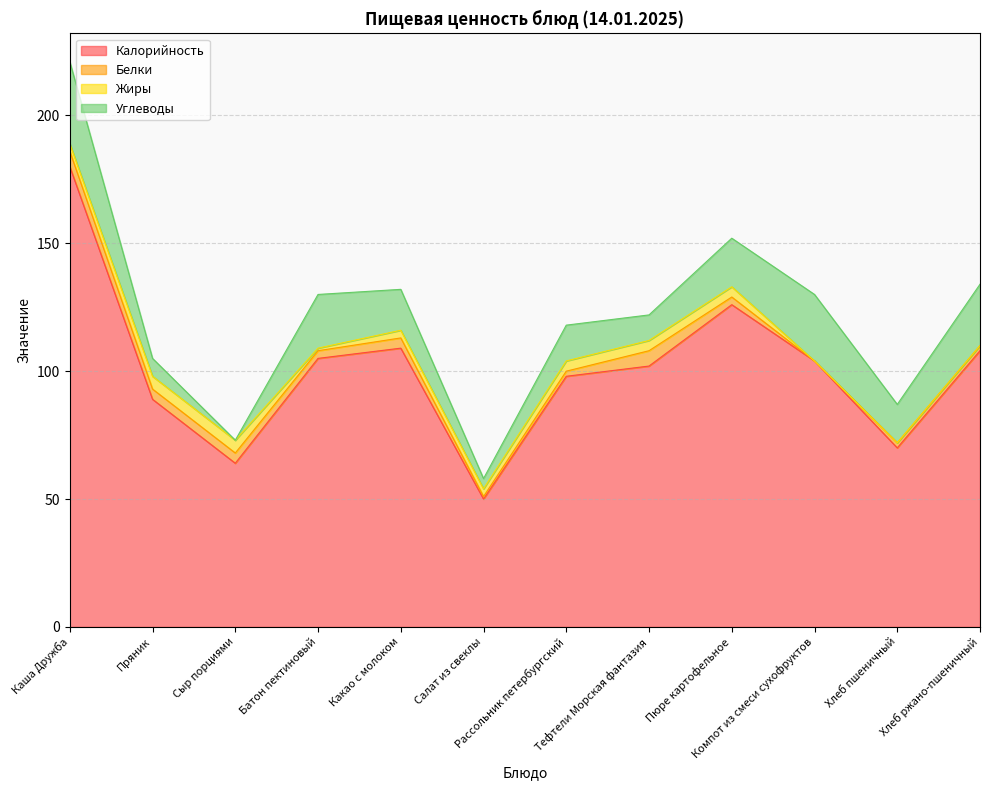

At which label does Калорийность reach its minimum?

Салат из свеклы